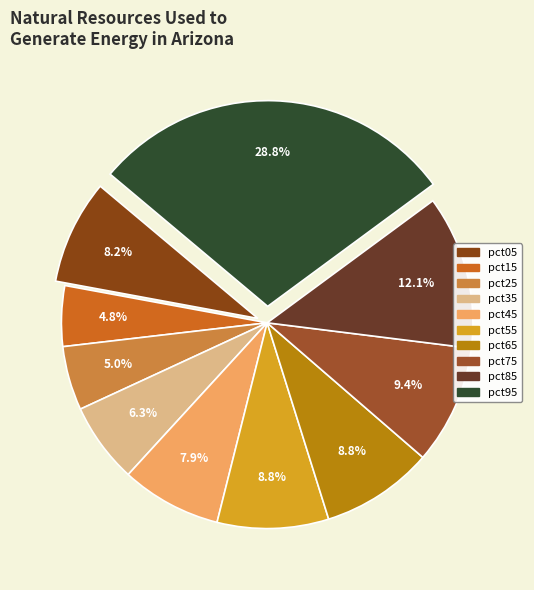

Count the number of slices in the pie.

10